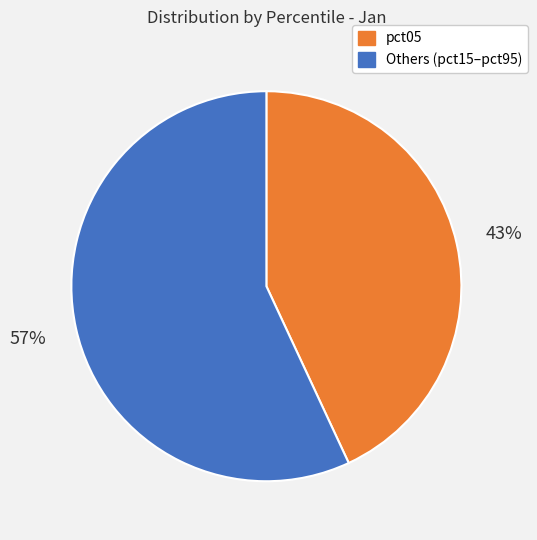

To the nearest percent, what is the difference between the largest and smallest slice percentages?

14%